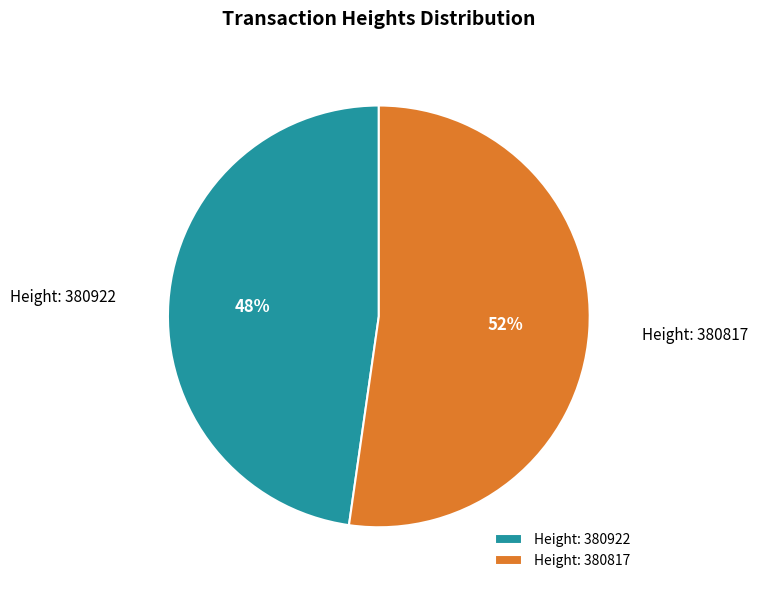

Which slice is the largest?

Height: 380817